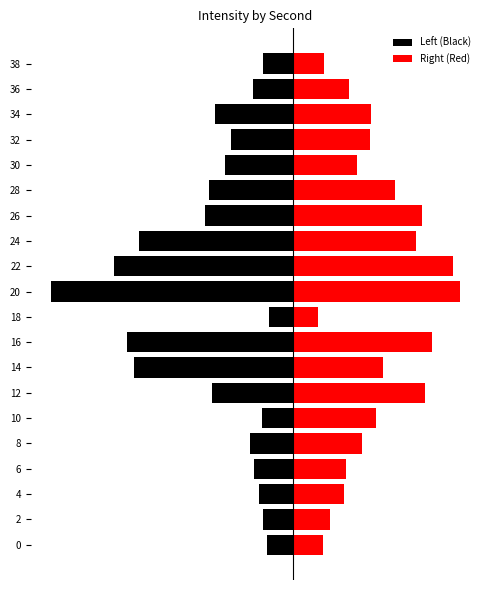

Are the bars grouped side by side (vs. stacked)?

Yes